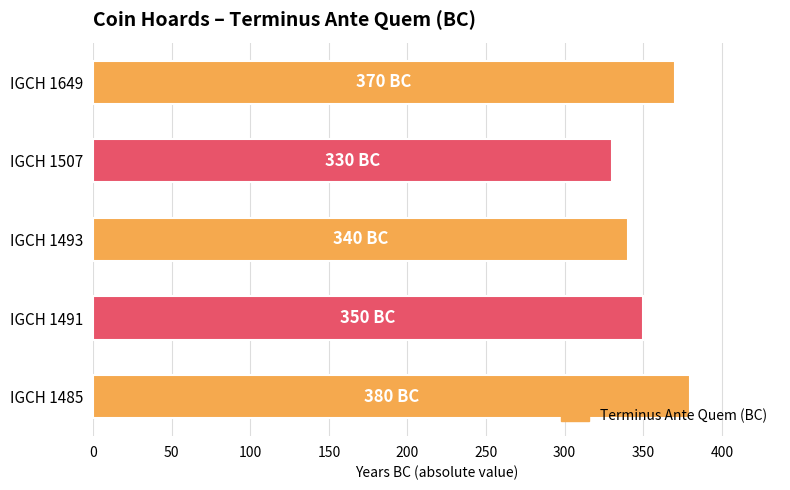

What is the average value?

354